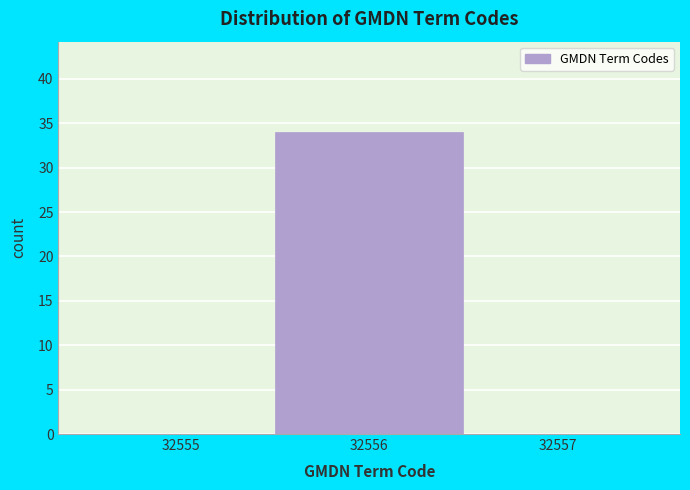

Over which range of the x-axis is the bar tallest?

32555.5 to 32556.5